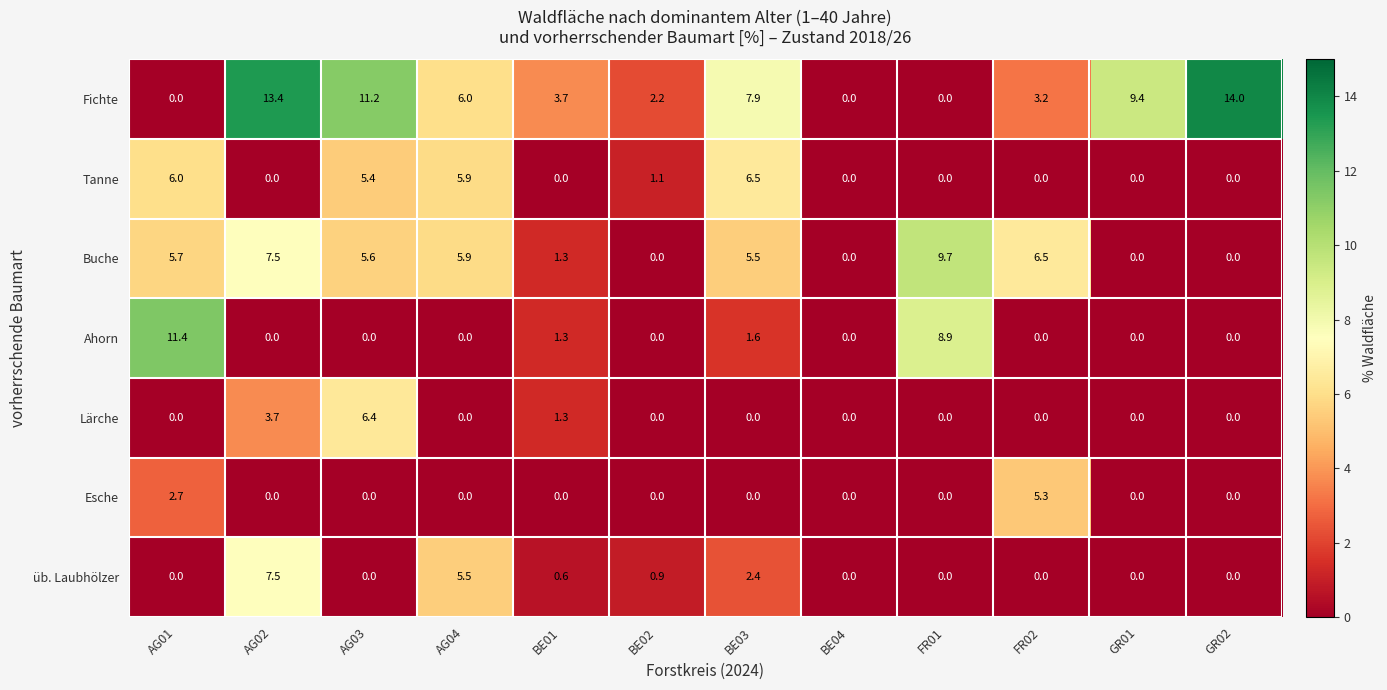

The Esche series shows 1.7 at AG01. True or false?

False